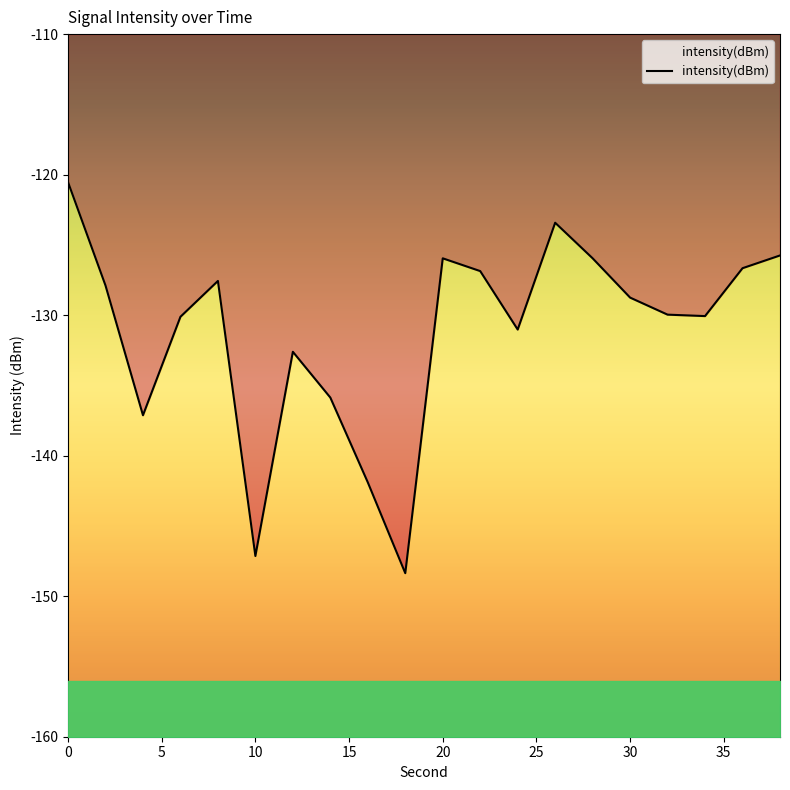

Reading left to right, extract all data points from this chart.

-120.5	-127.9	-137.1	-130.1	-127.6	-147.1	-132.6	-135.9	-141.9	-148.4	-126.0	-126.9	-131.0	-123.4	-126.0	-128.8	-130.0	-130.1	-126.7	-125.8